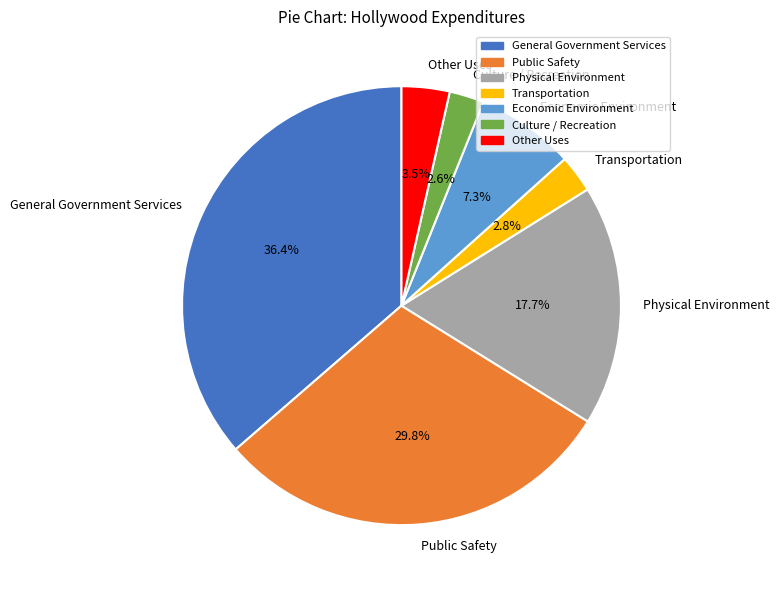

The Economic Environment slice represents 1% of the pie. True or false?

False